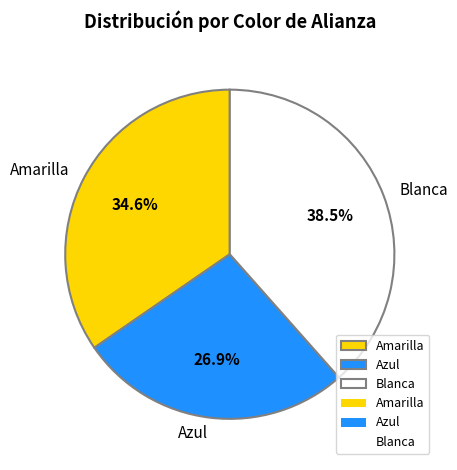

Does Amarilla account for over 50% of the chart?

No